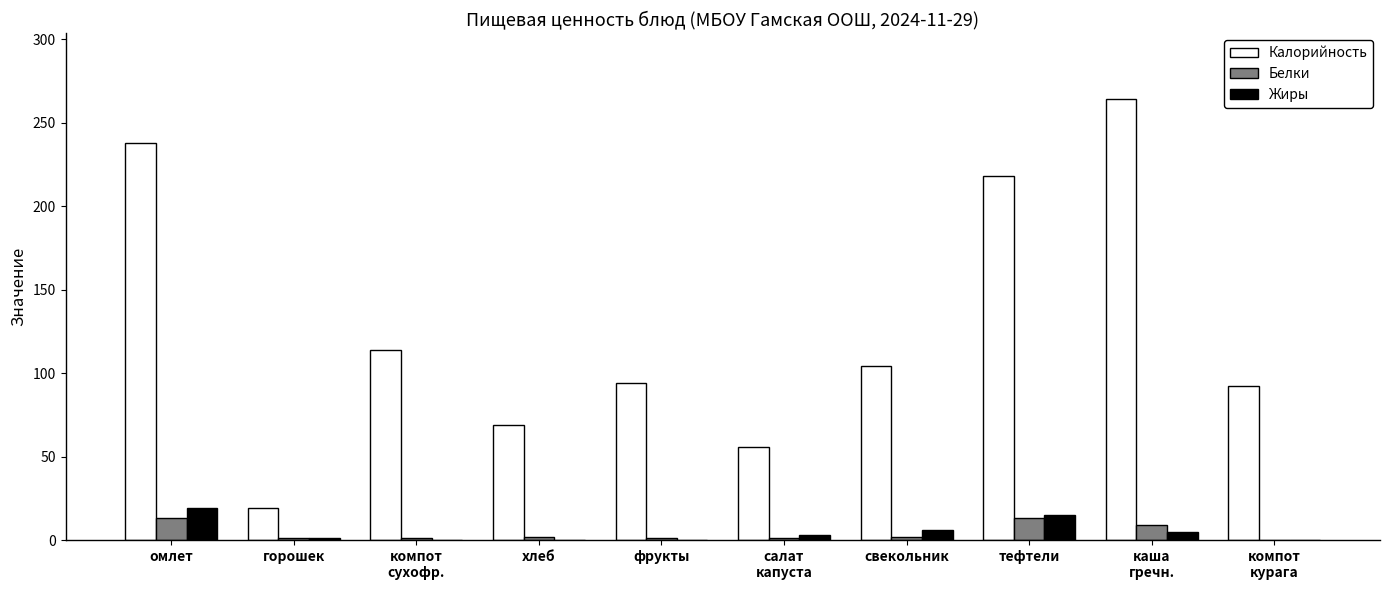

Which series changed the most between фрукты and салат
капуста?

Калорийность